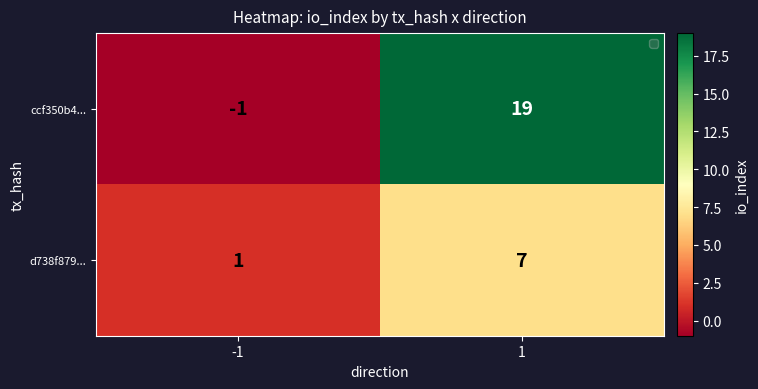

What is the total value across all series at 1?

26